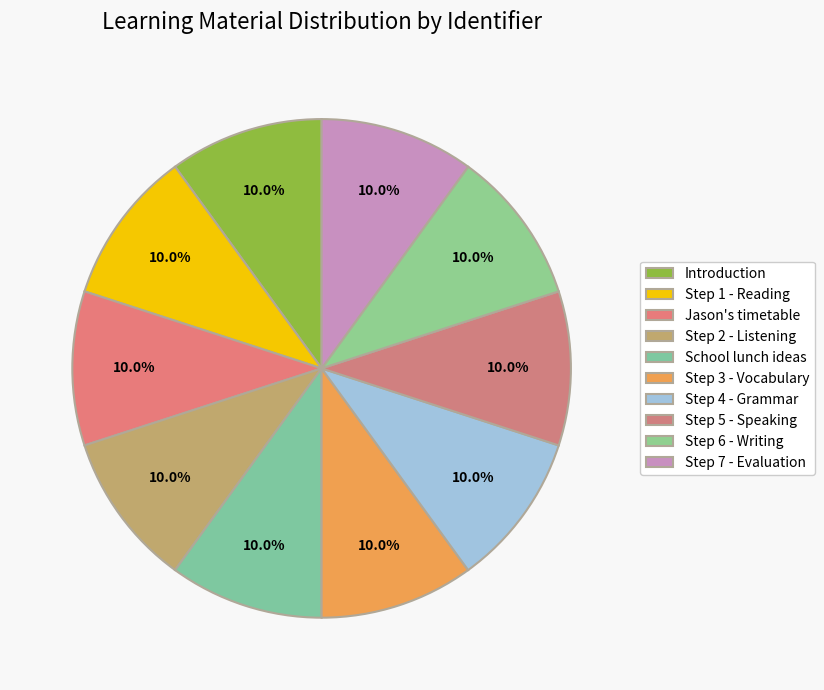

Count the number of slices in the pie.

10